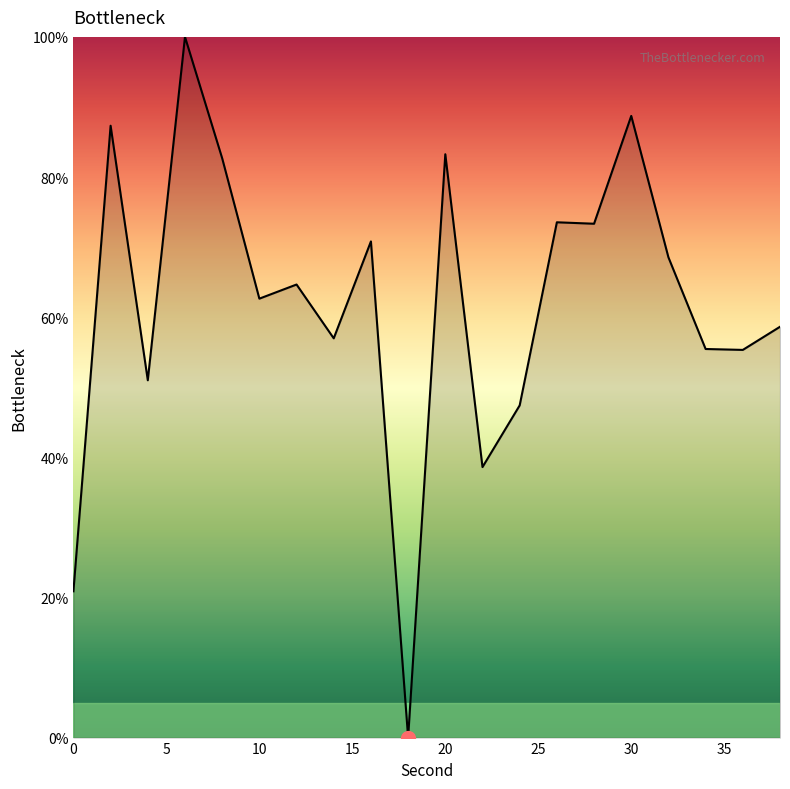

What is the difference between the maximum and second lowest values?

79.1